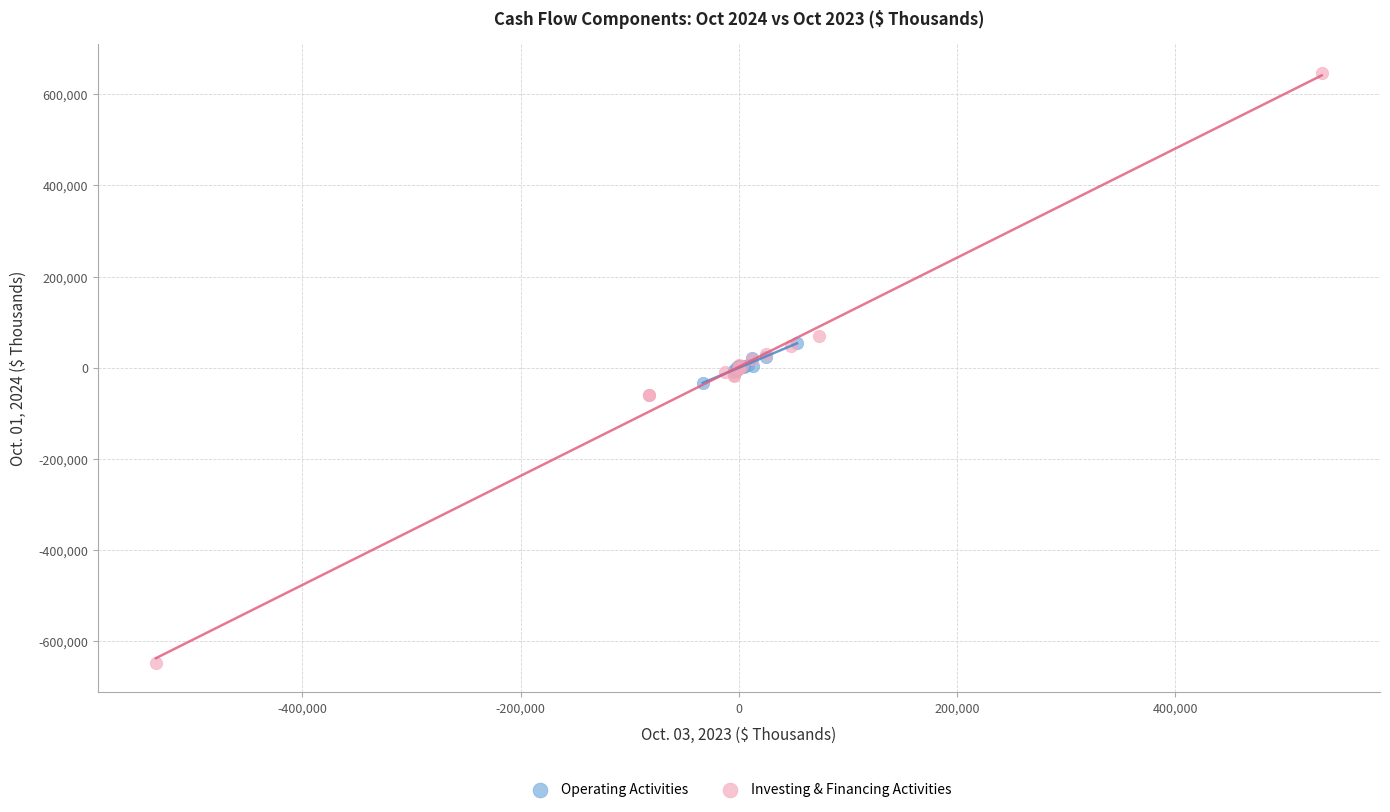

Which series reaches the maximum Y coordinate?

Investing & Financing Activities